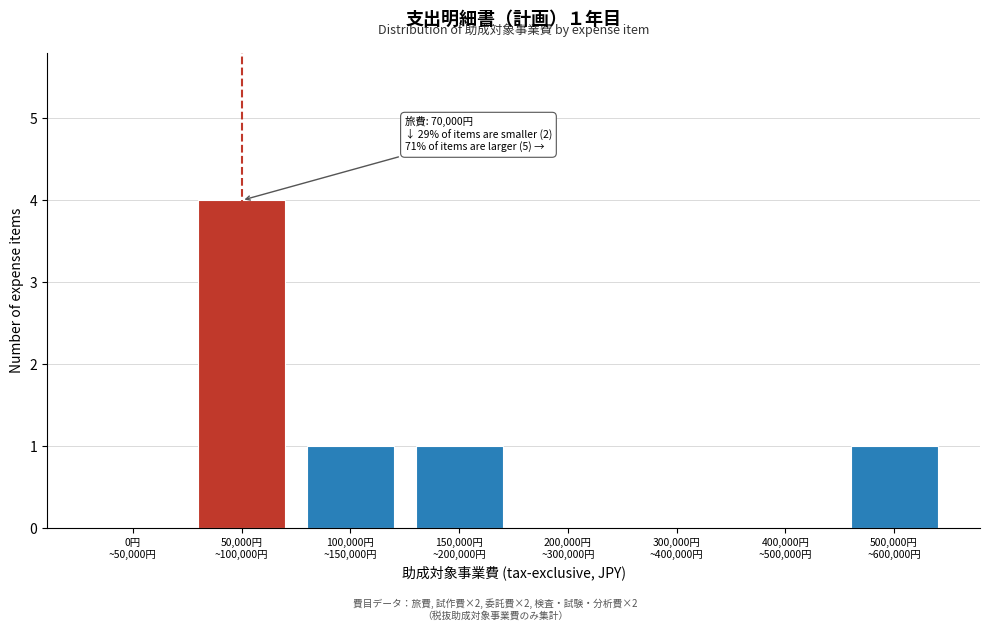

What is the greatest value displayed?

4